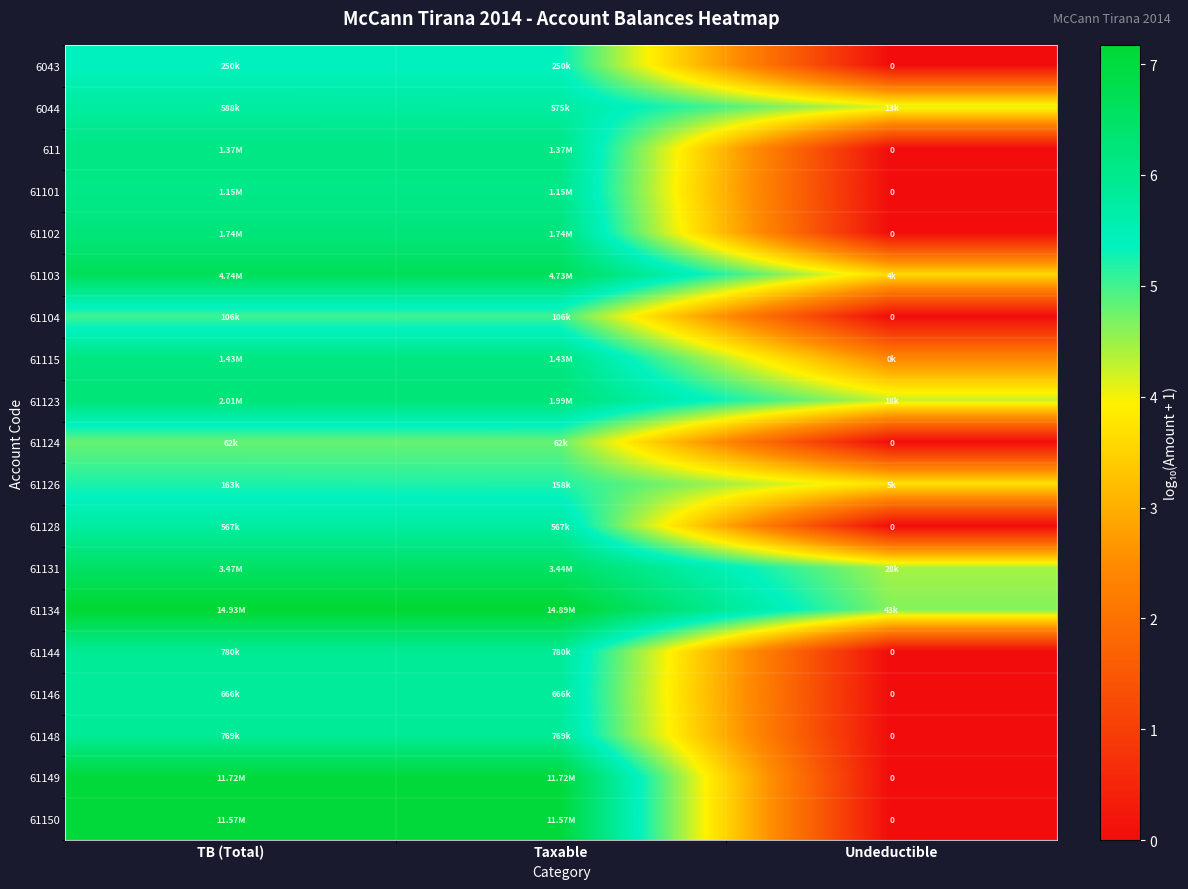

Count the number of categories in the chart.

3